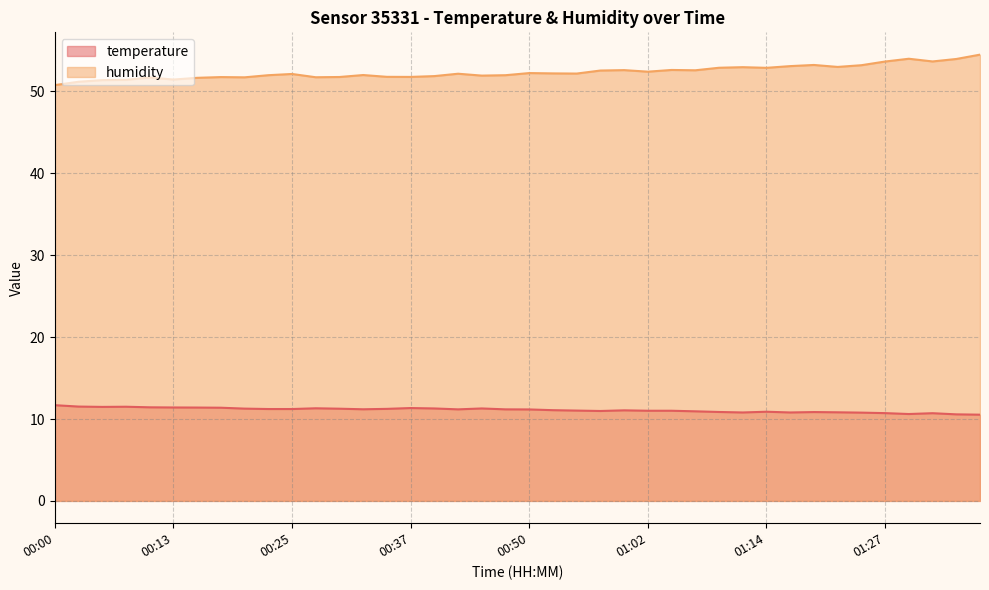

Rank the series by their average value, from lowest to highest.

temperature, humidity